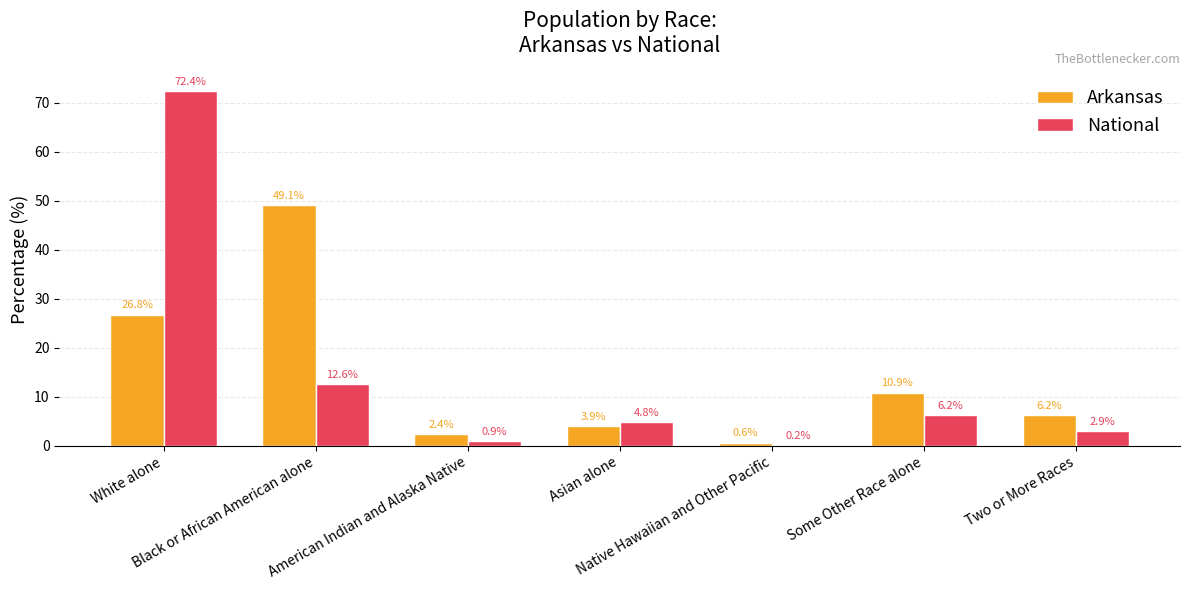

True or false: Arkansas has a value of 43.3 at White alone.

False